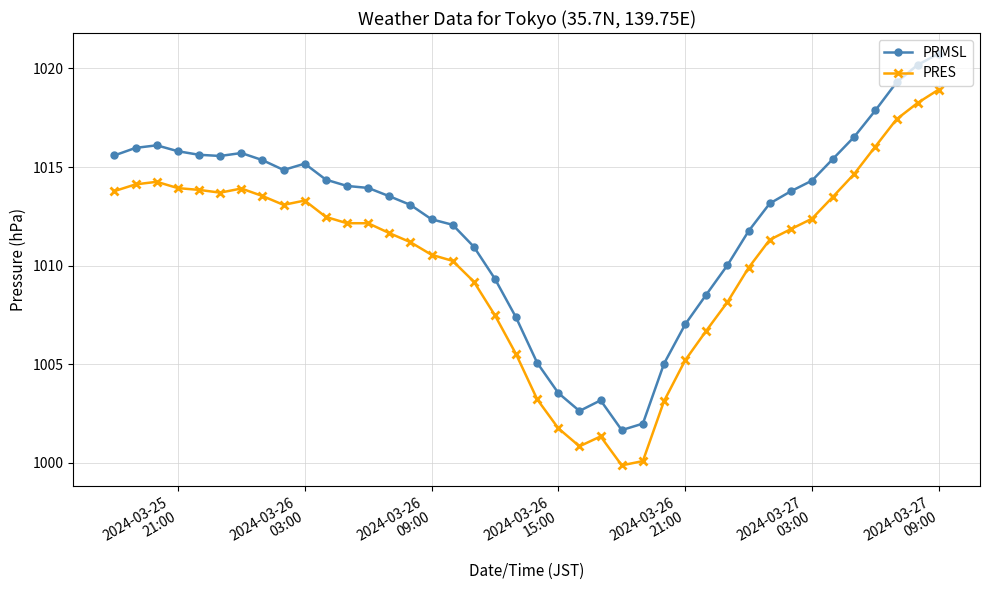

List the series in order of their peak value, highest first.

PRMSL, PRES